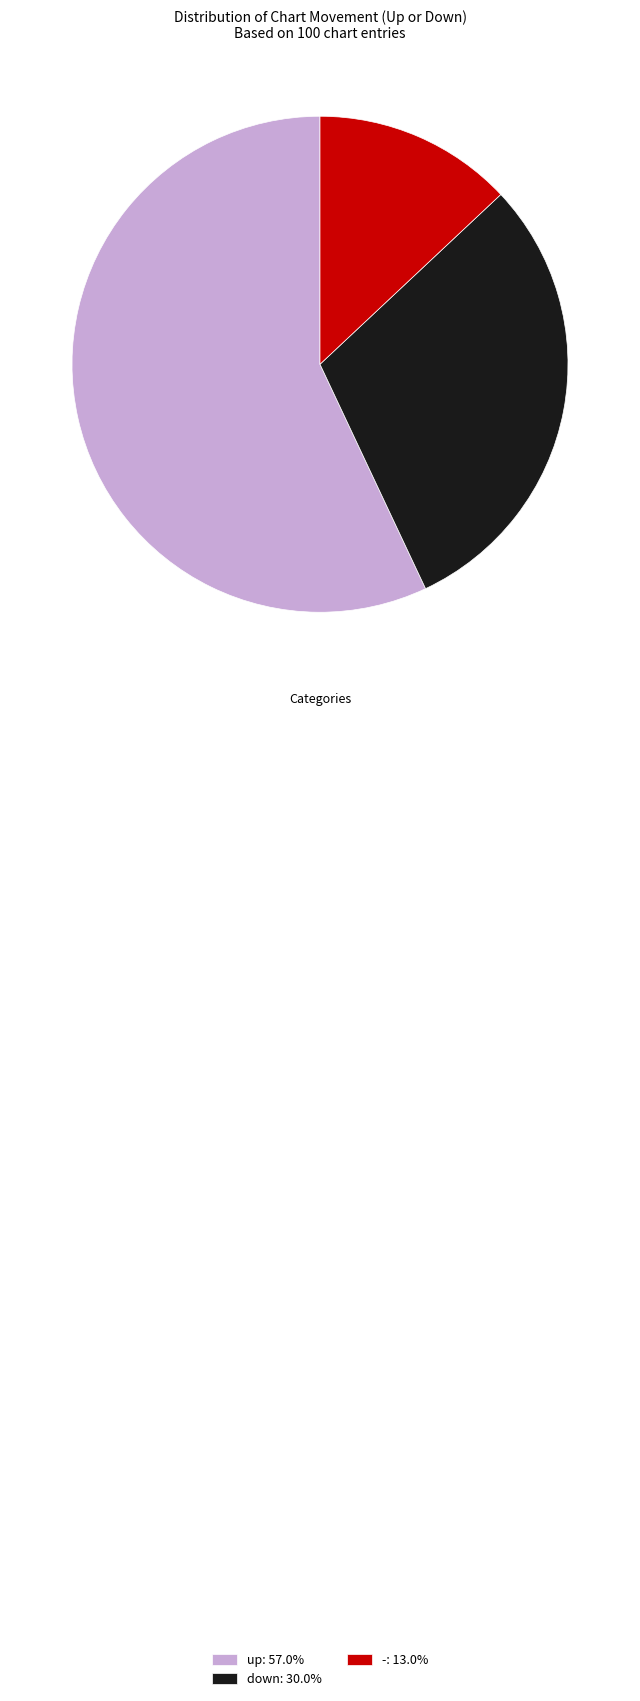

Combined, do down: 30.0% and -: 13.0% account for over 50%?

No